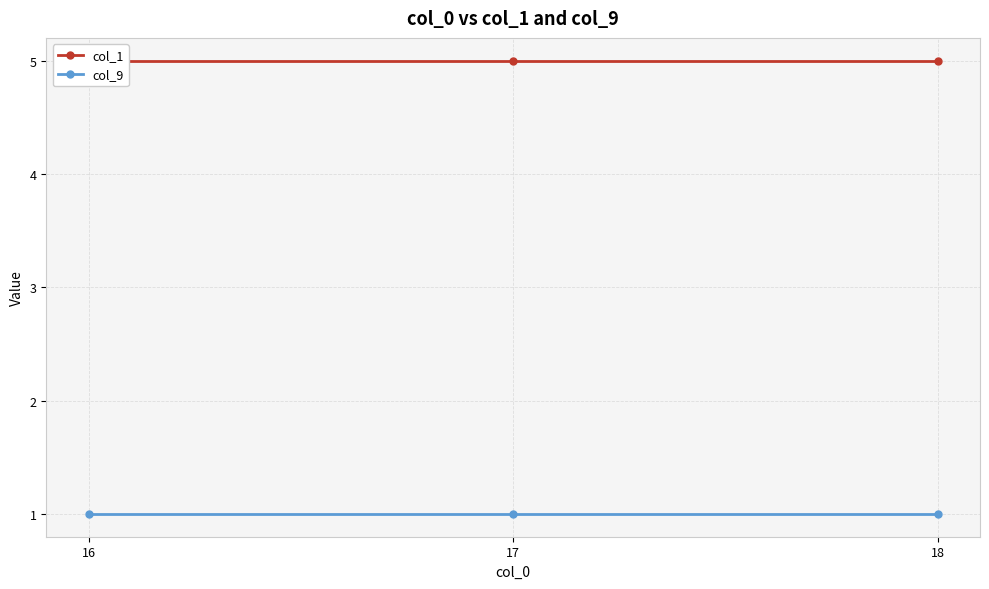

True or false: col_9 has a value of 1 at 18.

False